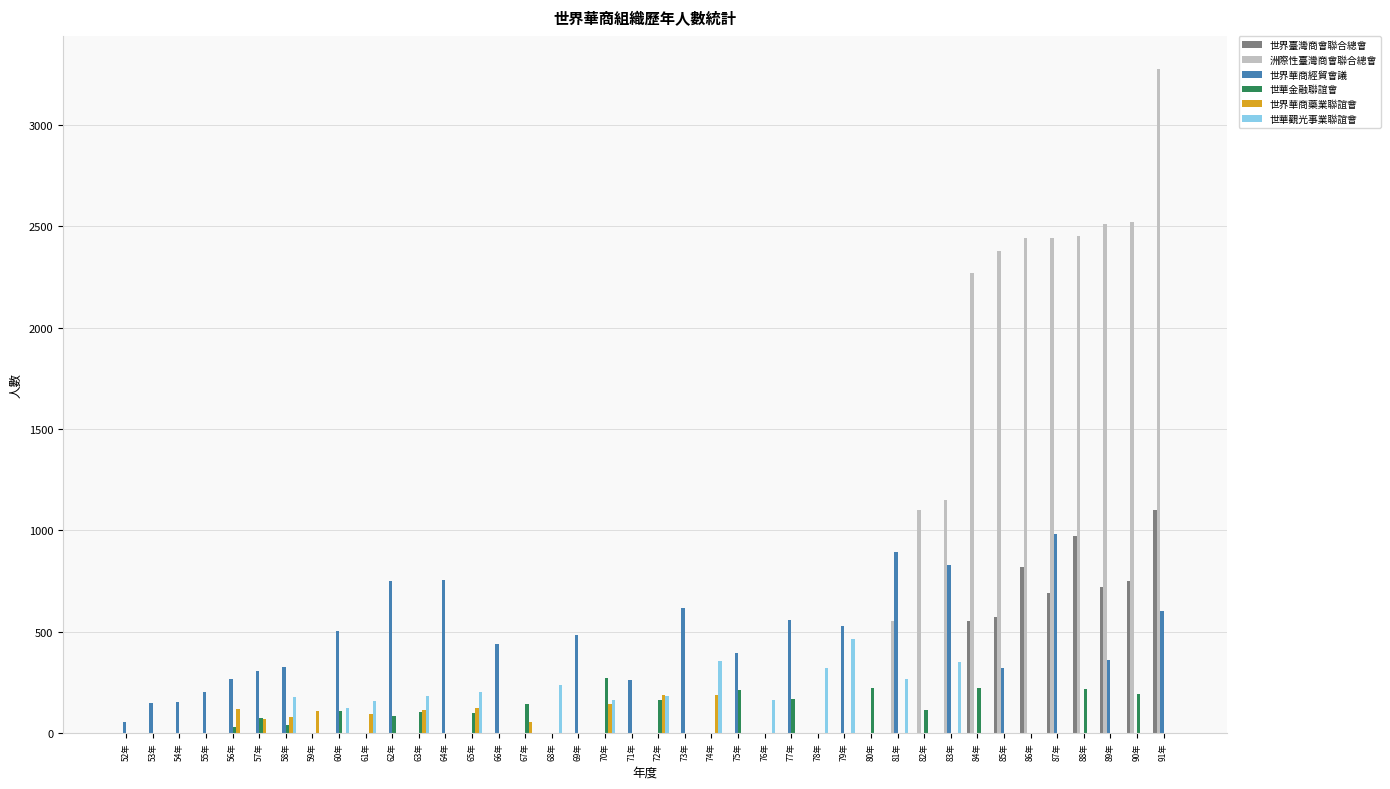

How many distinct data groups are displayed?

6